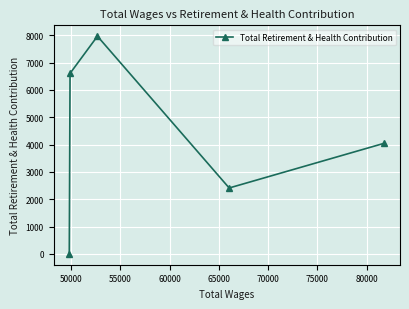

What is the average value?

4204